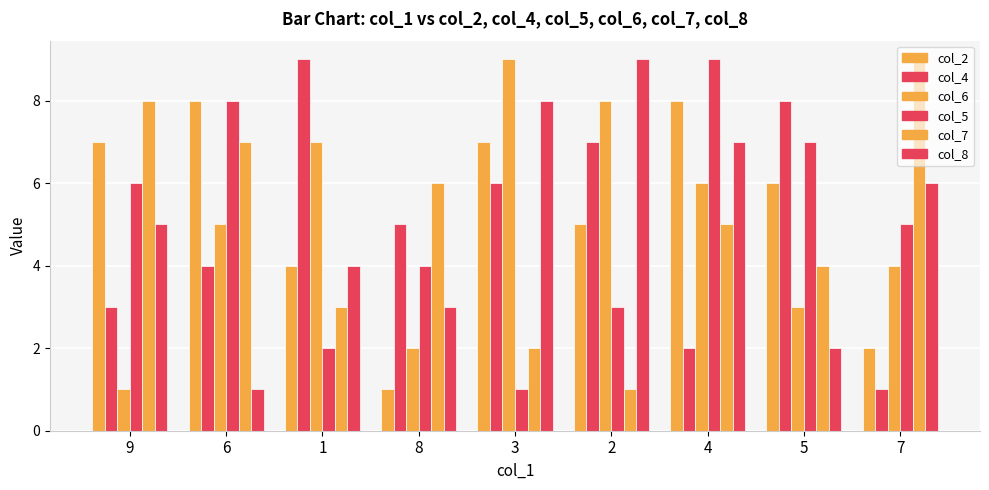

How many col_8 values are between 3 and 7?

5